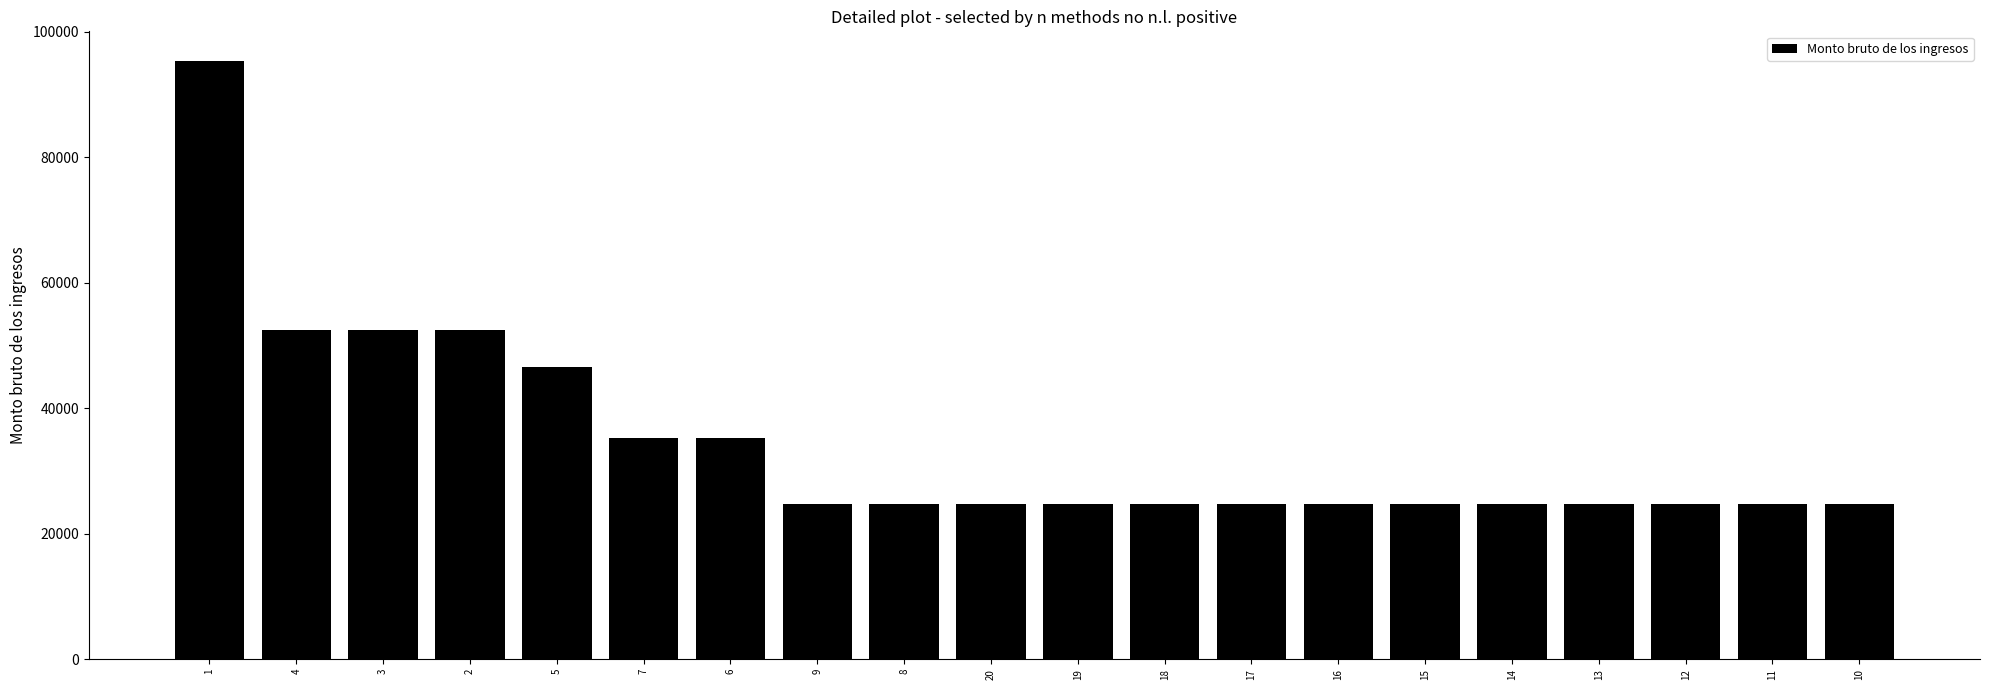

Is it true that the value at 7 is 63012?

False